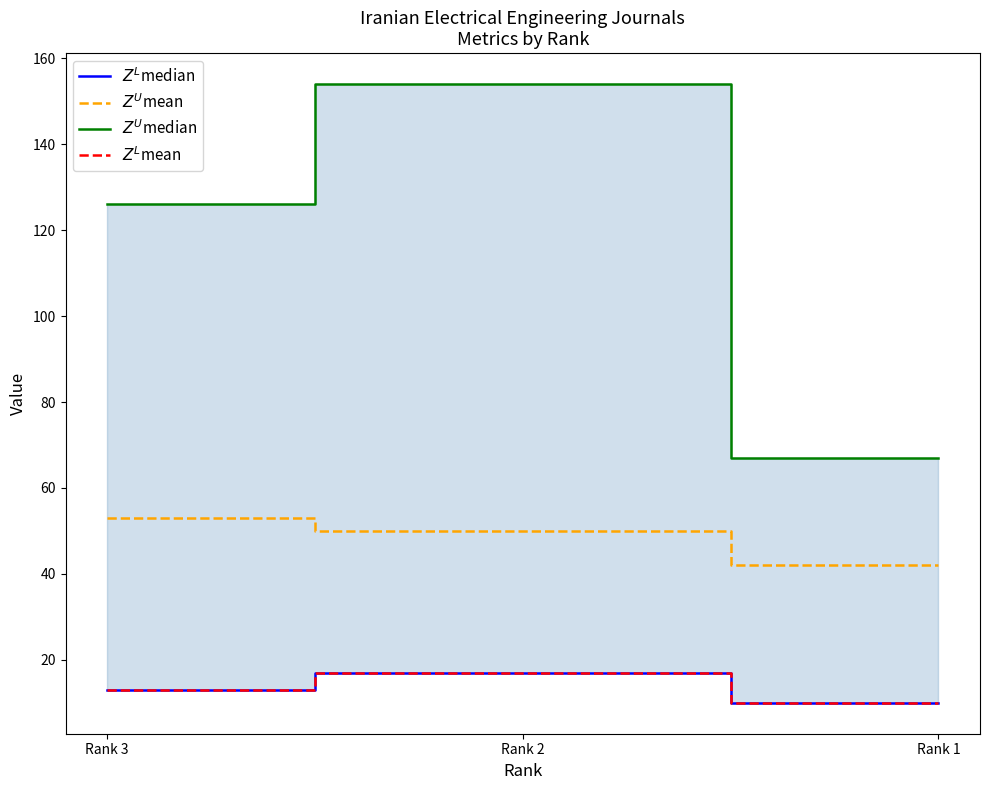

What is the difference between the highest and lowest values at Rank 2?

137